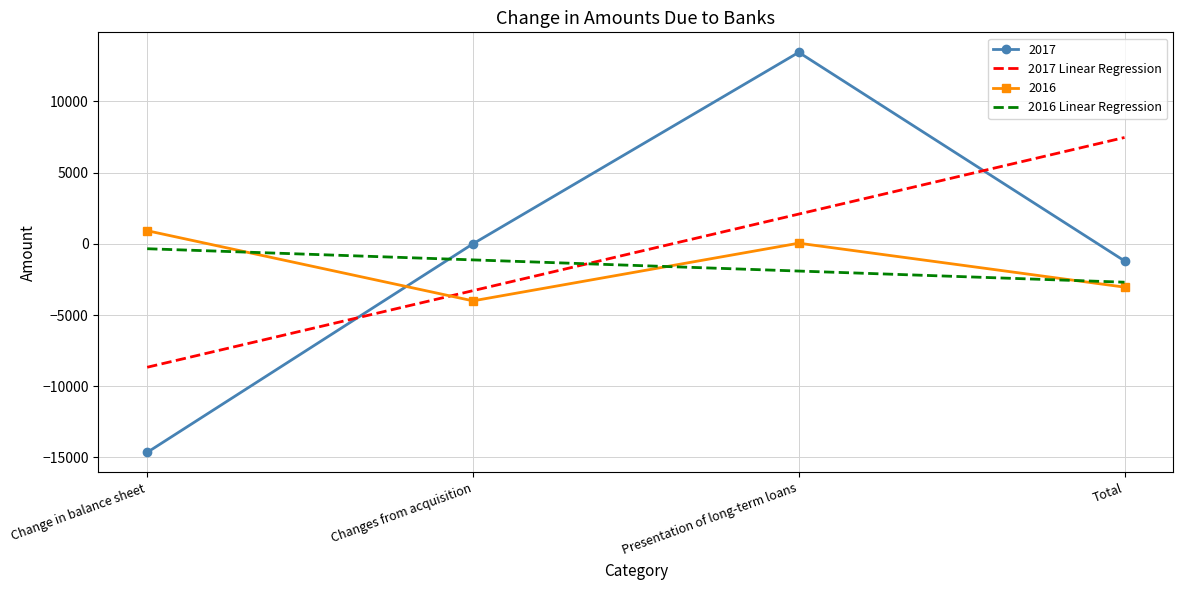

What is the approximate value of 2017 Linear Regression at Presentation of long-term loans?

2088.2